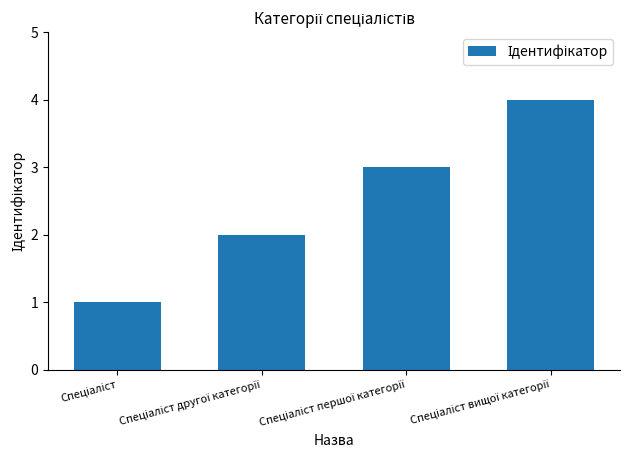

What is the greatest value displayed?

4